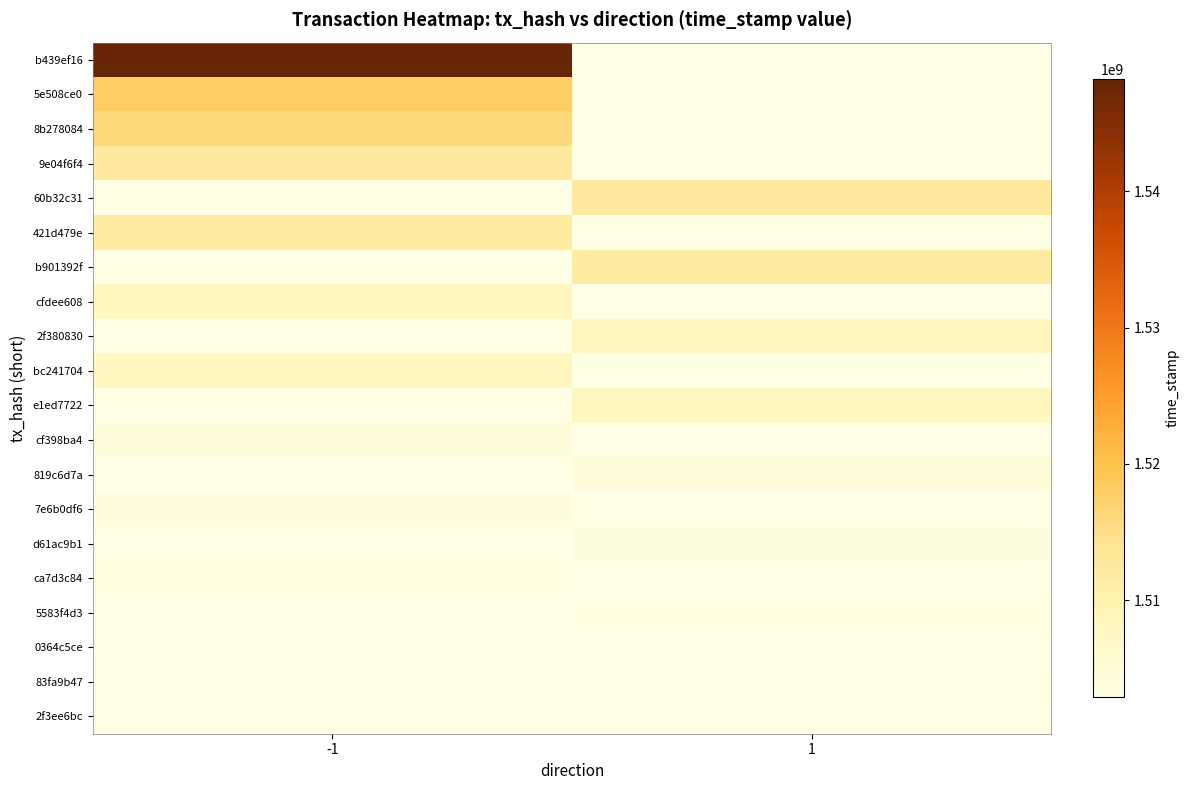

Between -1 and 1, which series saw the biggest shift?

b439ef16